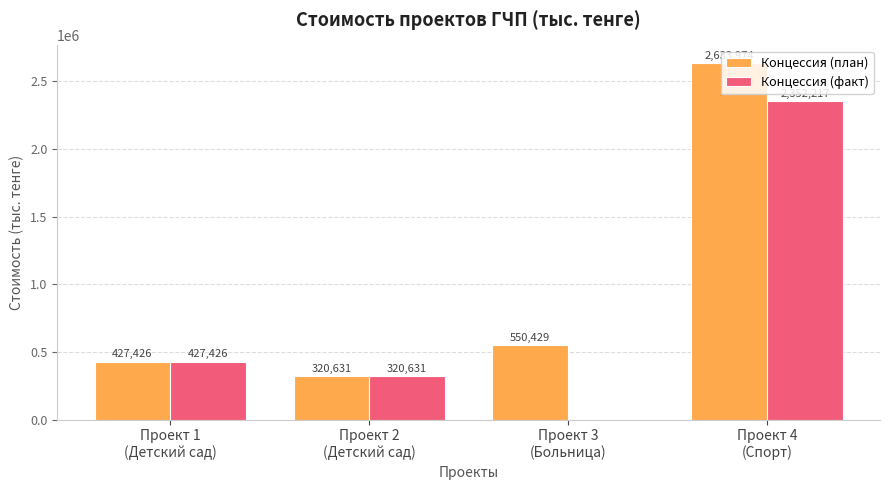

What is the maximum value shown in the chart?

2633974.5